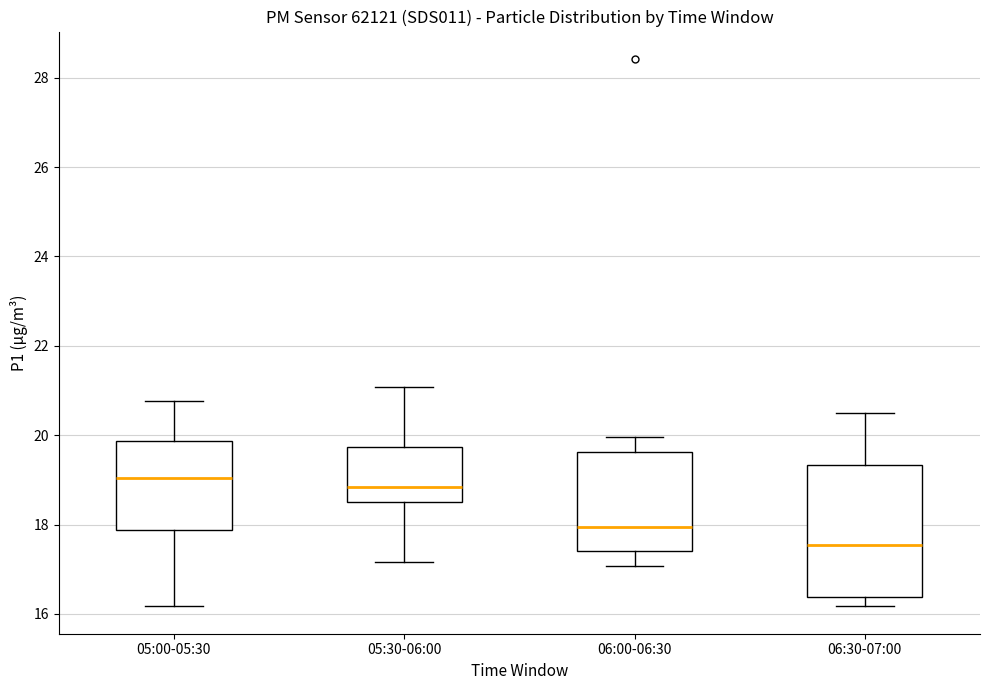

Reading left to right, read every box against the y-axis: the position of its median line, the range the box covers, and the ends of its whiskers. The values are not printed on the chart, so give them approximately, as read against the axis.

05:00-05:30: median 19.0, box 17.8 to 19.8, whiskers 16.2 to 20.8
05:30-06:00: median 18.8, box 18.6 to 19.8, whiskers 17.2 to 21.0
06:00-06:30: median 18.0, box 17.4 to 19.6, whiskers 17.0 to 20.0
06:30-07:00: median 17.6, box 16.4 to 19.4, whiskers 16.2 to 20.6